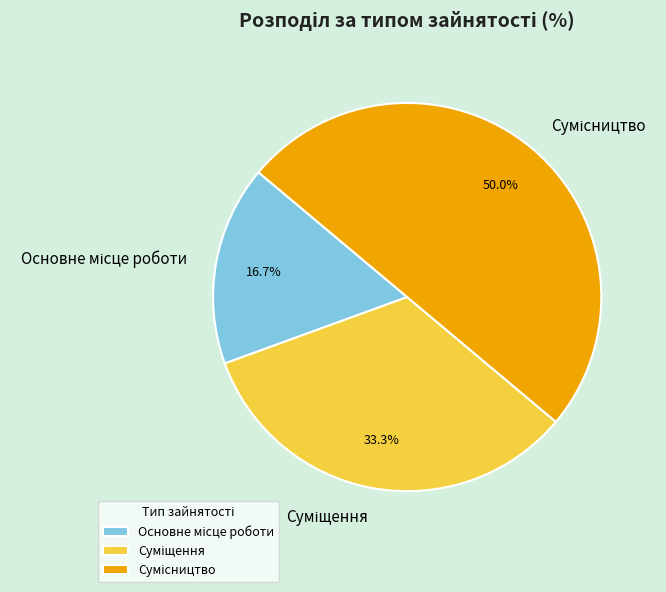

How many slices are in this pie chart?

3